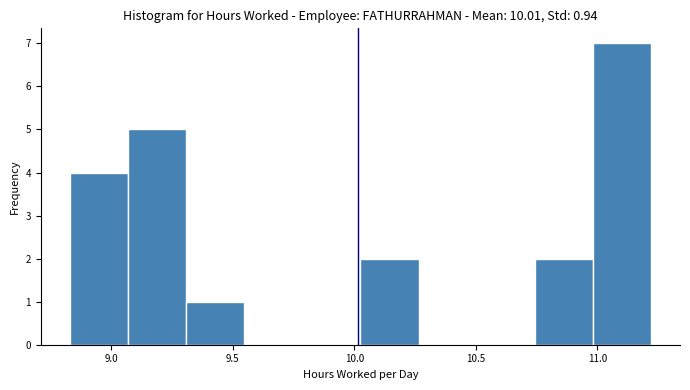

Reading left to right, transcribe this chart: for each bar, give the range it covers on the x-axis and its height. Neither the bar edges nor the heights are printed on the chart, so give them approximately, as read against the axes.

8.85 to 9.05: 4
9.05 to 9.30: 5
9.30 to 9.55: 1
9.55 to 9.80: 0
9.80 to 10.05: 0
10.05 to 10.25: 2
10.25 to 10.50: 0
10.50 to 10.75: 0
10.75 to 11.00: 2
11.00 to 11.20: 7